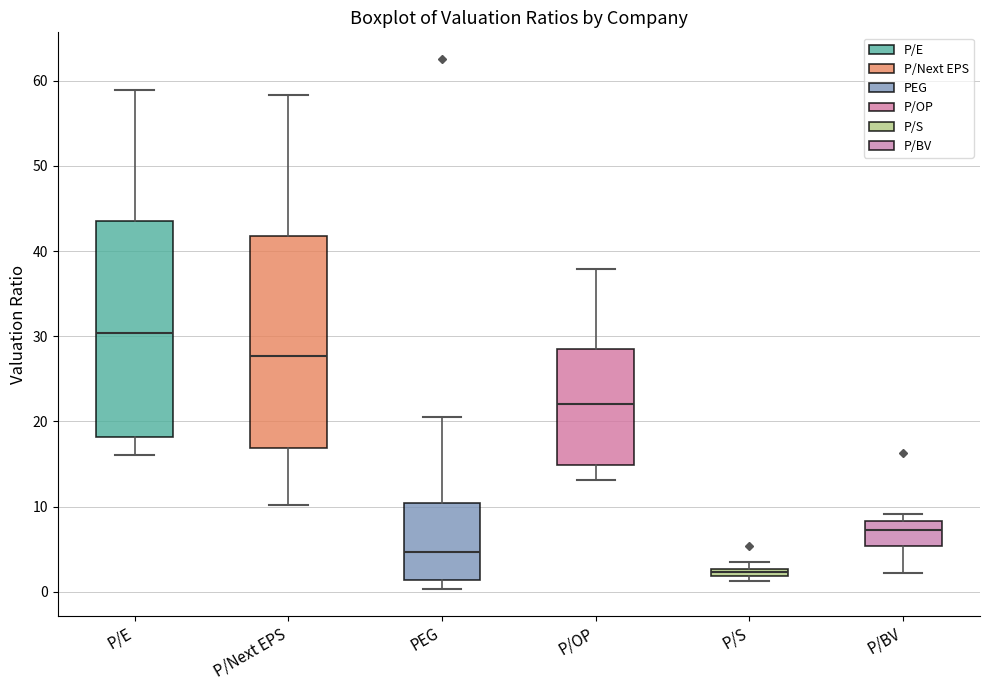

Where is the upper edge of the box for P/OP on the y-axis? The values are not printed on the chart, so give them approximately, as read against the axis.

28